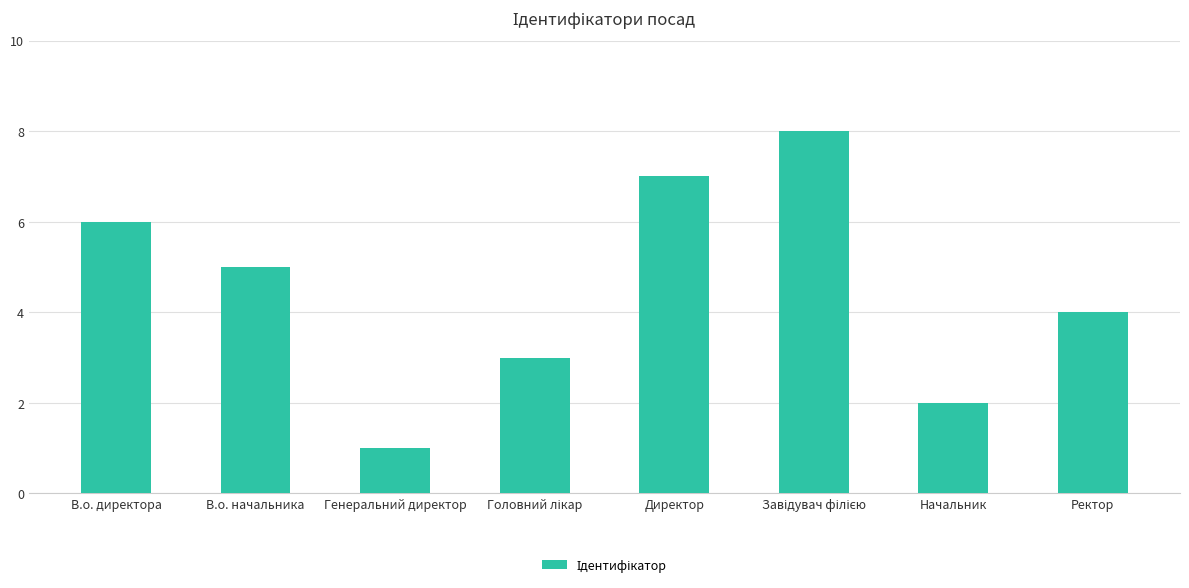

What is the difference between the maximum and minimum values?

7